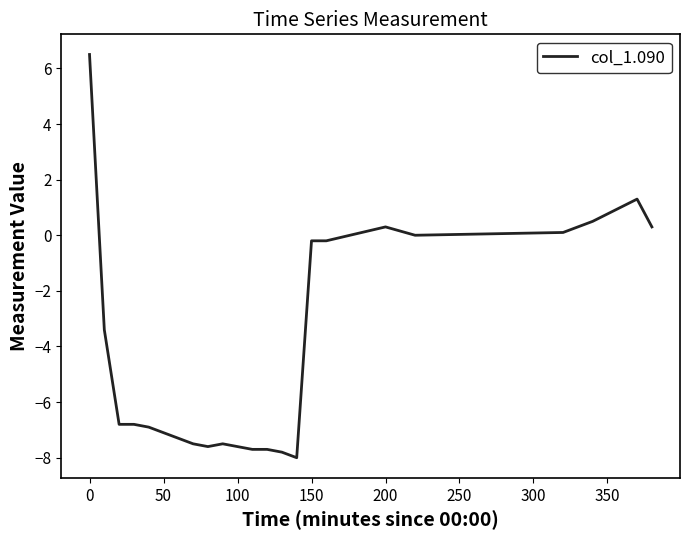

What is the minimum value shown in the chart?

-8.0